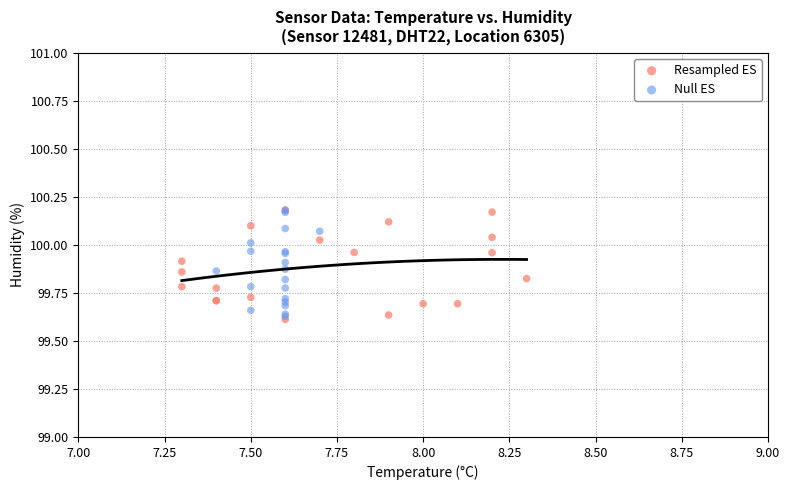

What are all the series names shown in the legend?

Resampled ES, Null ES